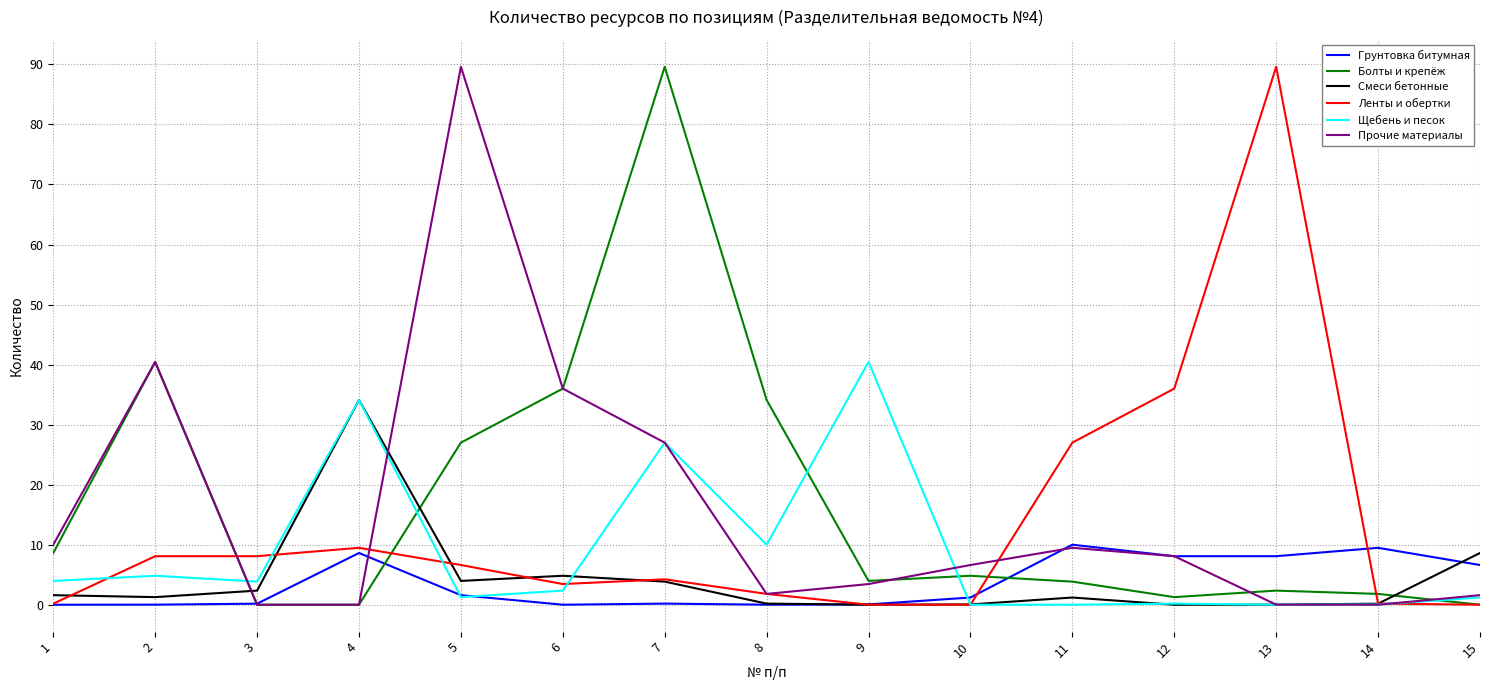

What is the maximum value shown in the chart?

89.6